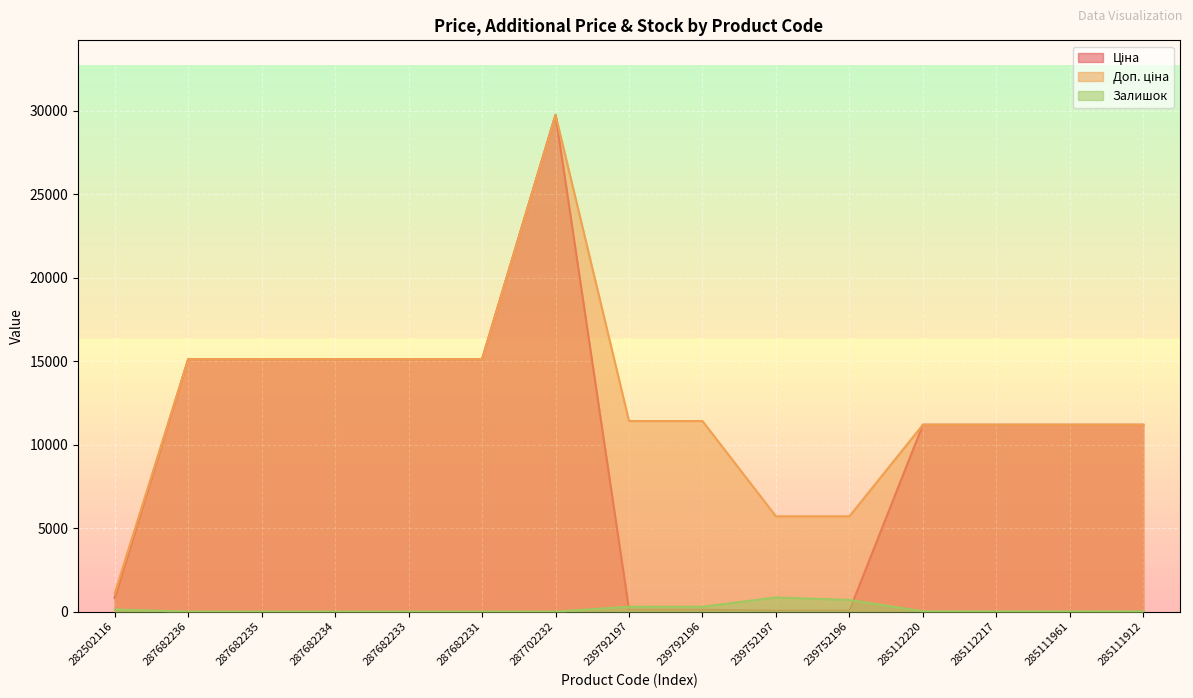

True or false: Залишок and Ціна cross at least once.

True